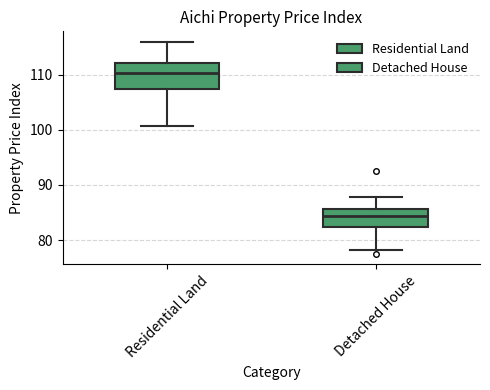

Which box's median line is the highest?

Residential Land